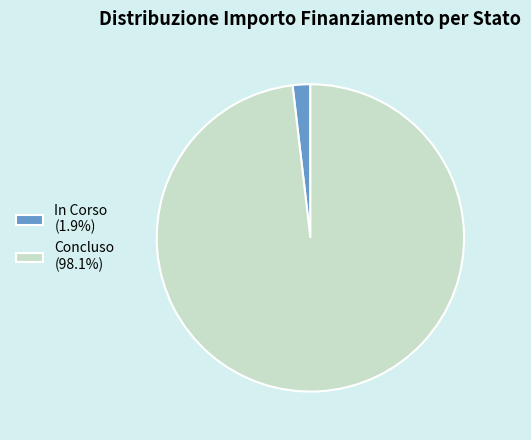

How many slices are in this pie chart?

2